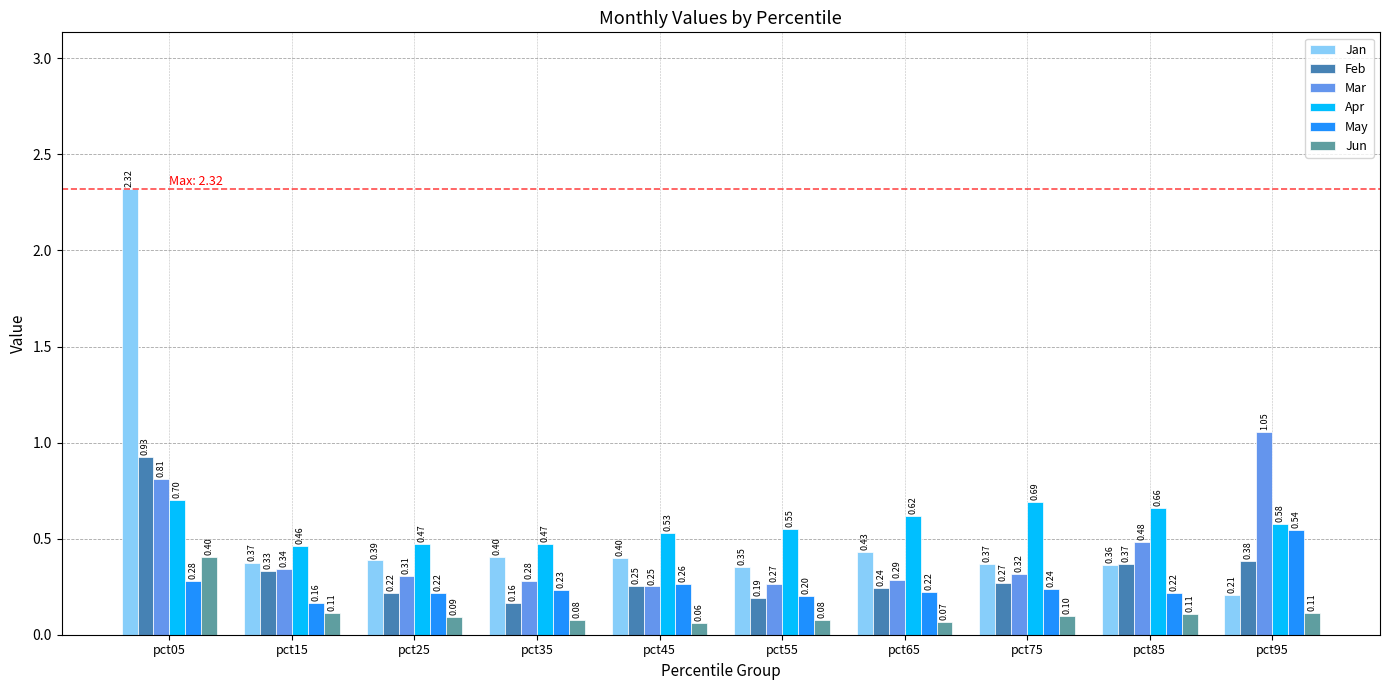

Which series changed the most between pct15 and pct65?

Apr